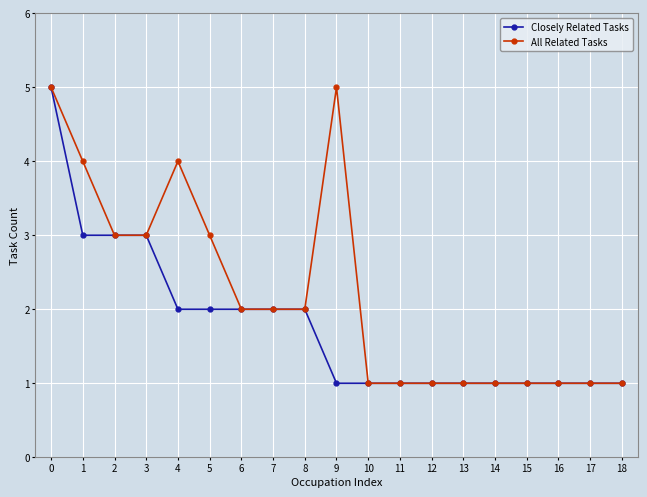

Reading right to left, what are all the values shown in this chart?

Closely Related Tasks: 1	1	1	1	1	1	1	1	1	1	2	2	2	2	2	3	3	3	5
All Related Tasks: 1	1	1	1	1	1	1	1	1	5	2	2	2	3	4	3	3	4	5